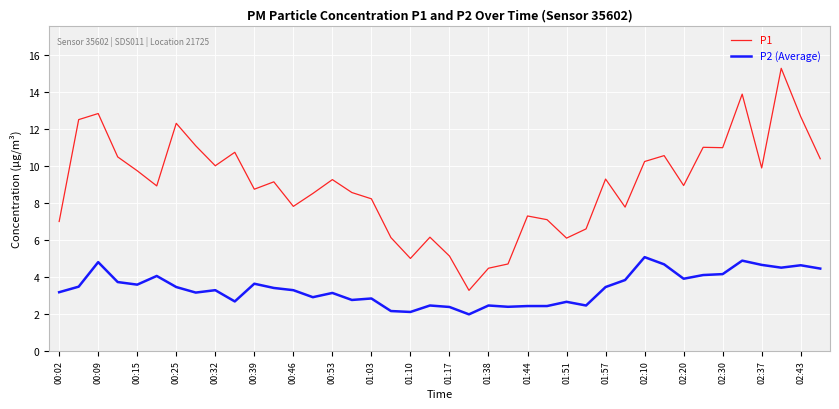

List the series in order of their overall mean, lowest first.

P2 (Average), P1